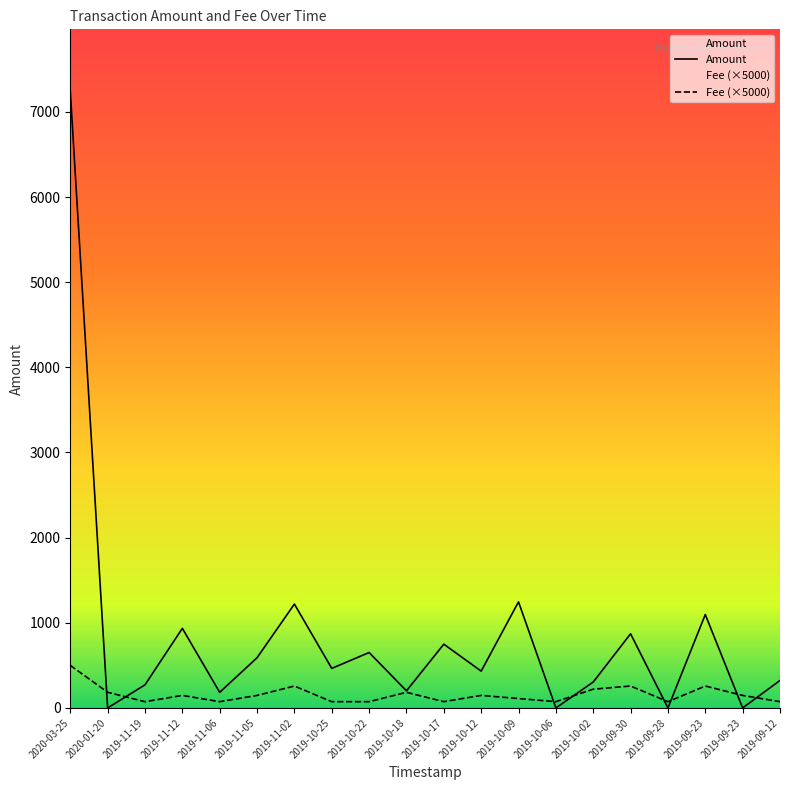

Reading left to right, extract all data points from this chart.

Amount: 2020-03-25=7245.0	2020-01-20=0.0	2019-11-19=271.2	2019-11-12=934.6	2019-11-06=183.4	2019-11-05=589.5	2019-11-02=1219.9	2019-10-25=464.3	2019-10-22=650.9	2019-10-18=201.2	2019-10-17=748.8	2019-10-12=432.3	2019-10-09=1245.5	2019-10-06=0.0	2019-10-02=304.0	2019-09-30=870.9	2019-09-28=0.0	2019-09-23=1097.0	2019-09-23=0.0	2019-09-12=323.1
Fee: 2020-03-25=500.0	2020-01-20=183.8	2019-11-19=73.5	2019-11-12=147.0	2019-11-06=73.5	2019-11-05=147.0	2019-11-02=257.2	2019-10-25=73.5	2019-10-22=73.5	2019-10-18=183.8	2019-10-17=73.5	2019-10-12=147.0	2019-10-09=110.2	2019-10-06=73.5	2019-10-02=220.5	2019-09-30=257.2	2019-09-28=73.5	2019-09-23=257.2	2019-09-23=147.0	2019-09-12=73.5